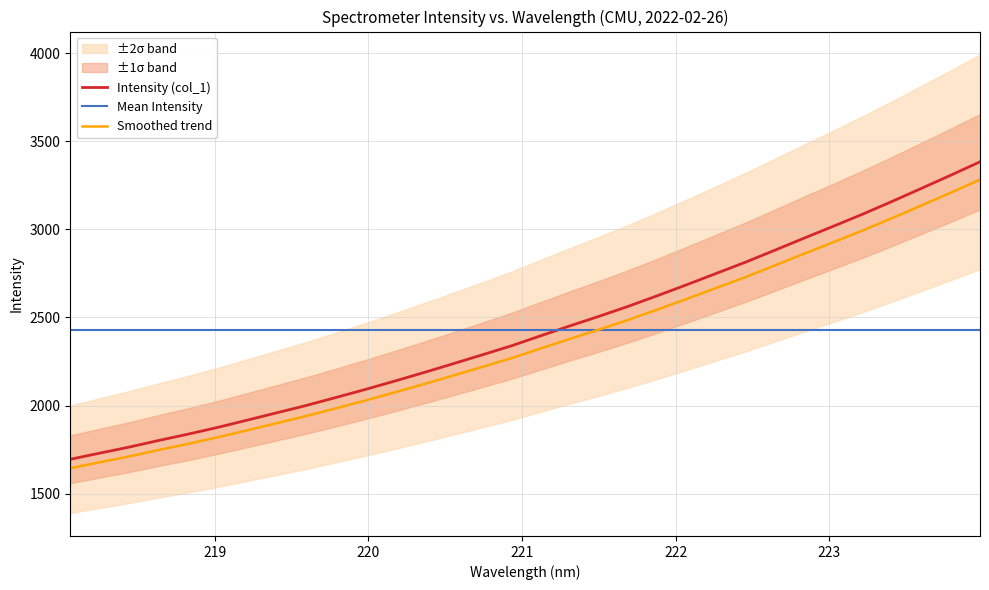

Which series ends up on top after the final intersection of Smoothed trend and Mean Intensity?

Smoothed trend